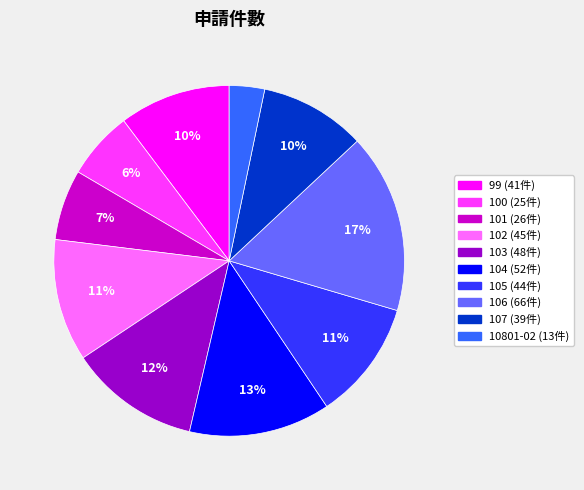

Which slice is the smallest?

10801-02